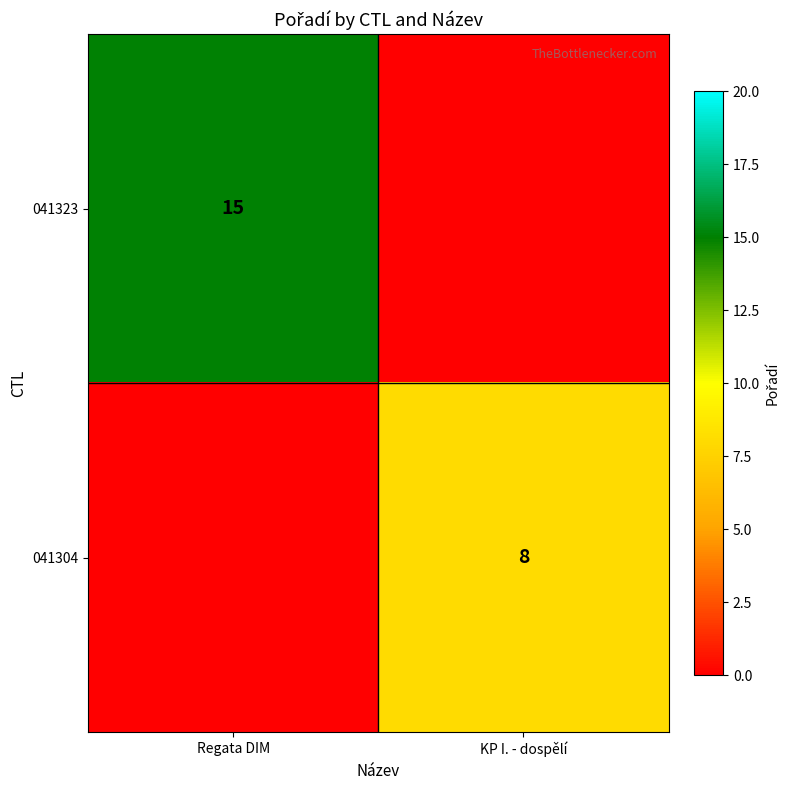

At which category is the sum across all series the highest?

Regata DIM